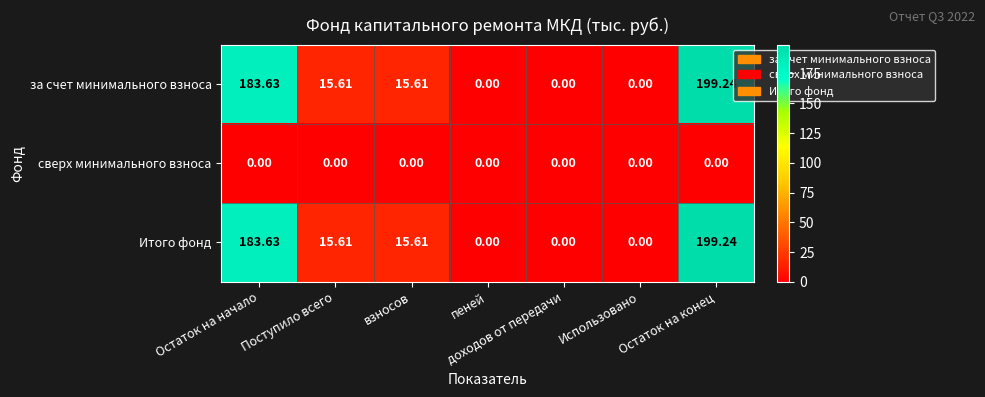

How many data points does each series have?

7